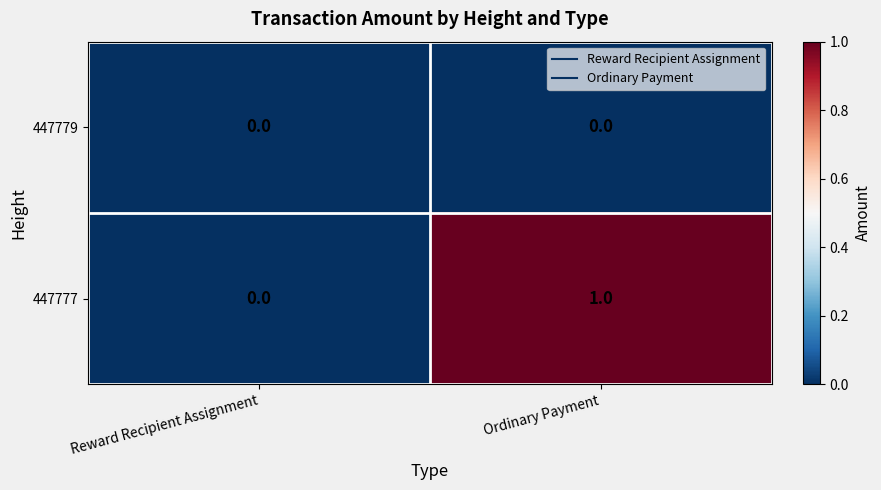

What is the maximum value shown in the chart?

1